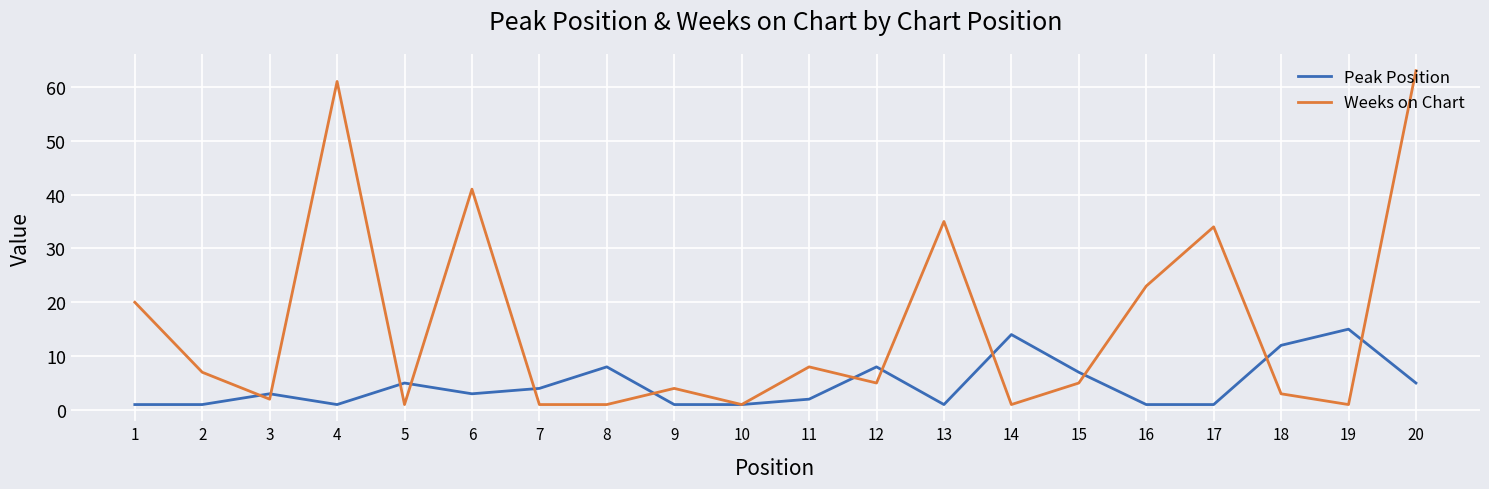

Between 4 and 9, which series saw the biggest shift?

Weeks on Chart